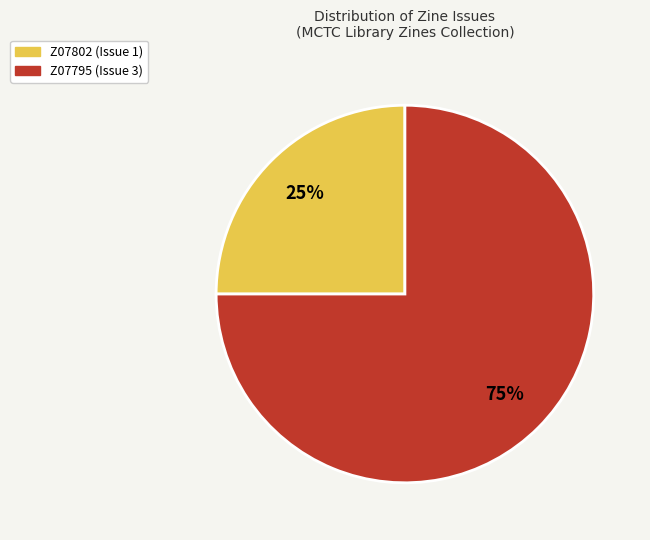

Which slice is the largest?

Z07795 (Issue 3)